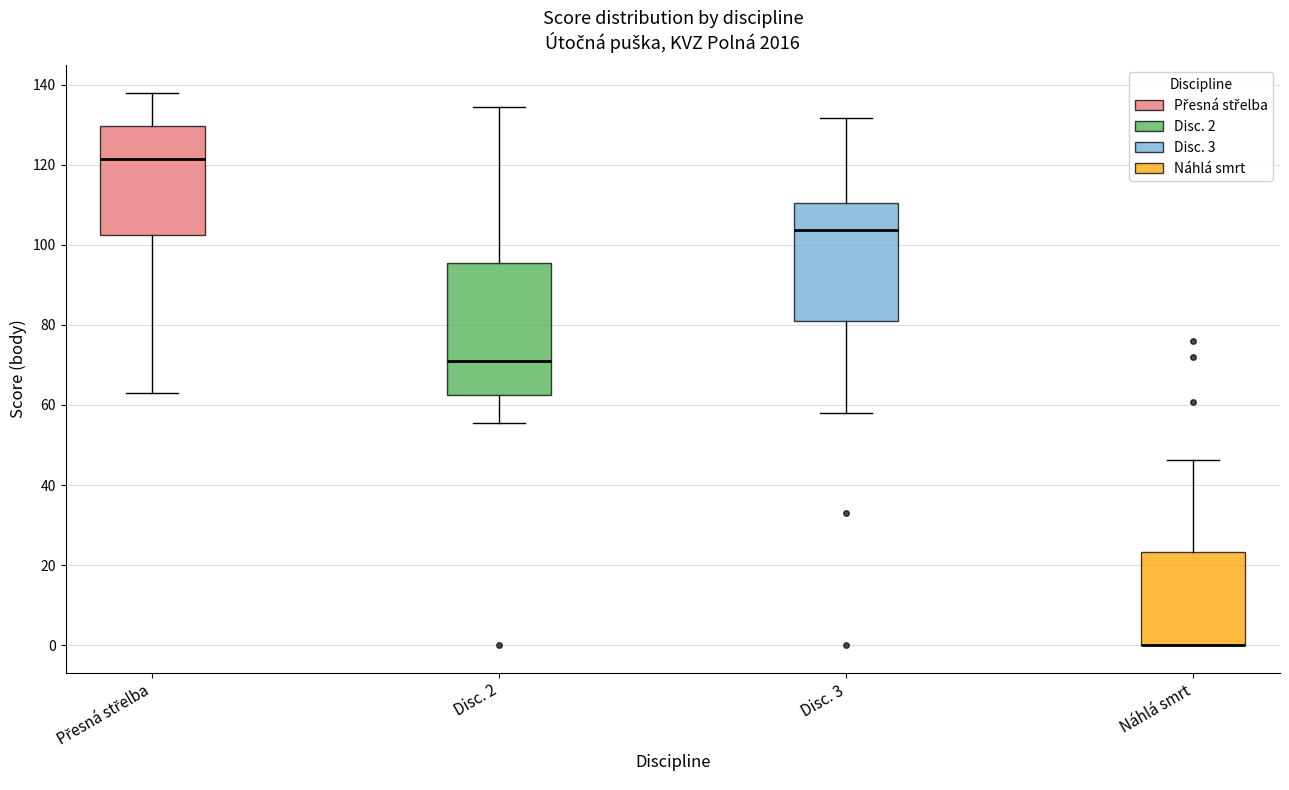

Comparing the boxes themselves (not the whiskers), which one is the tallest?

Disc. 2